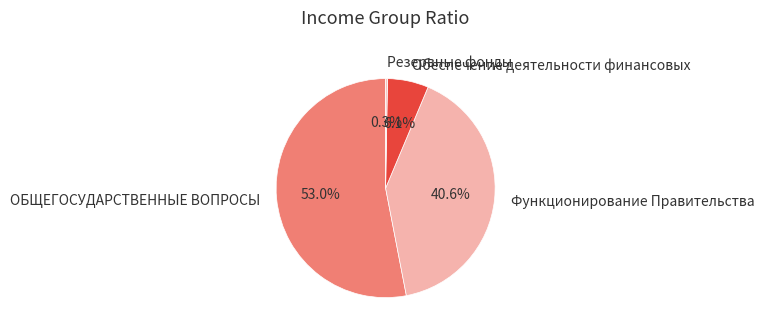

Does Обеспечение деятельности финансовых represent more than half of the total?

No